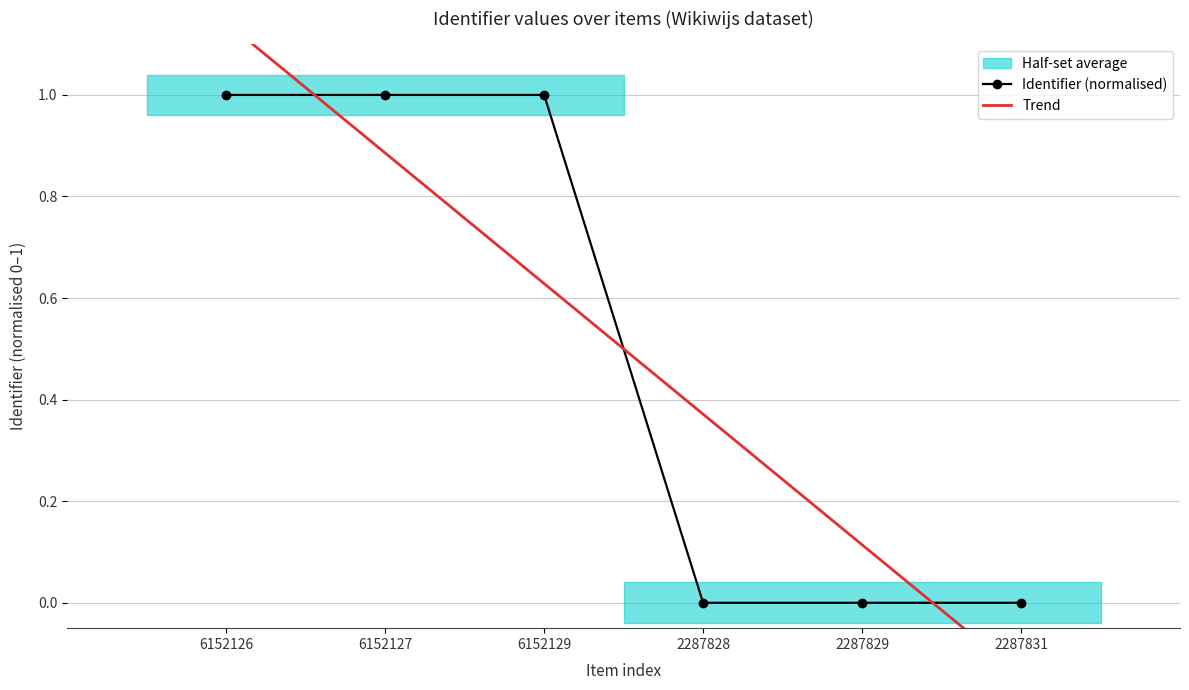

Between 2287831 and 6152127, which is larger?

6152127